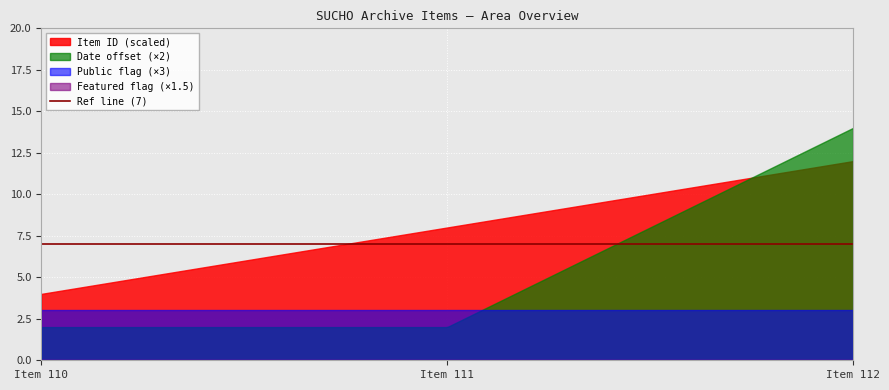

What is the difference between the highest and lowest values at Item 110?

4.0